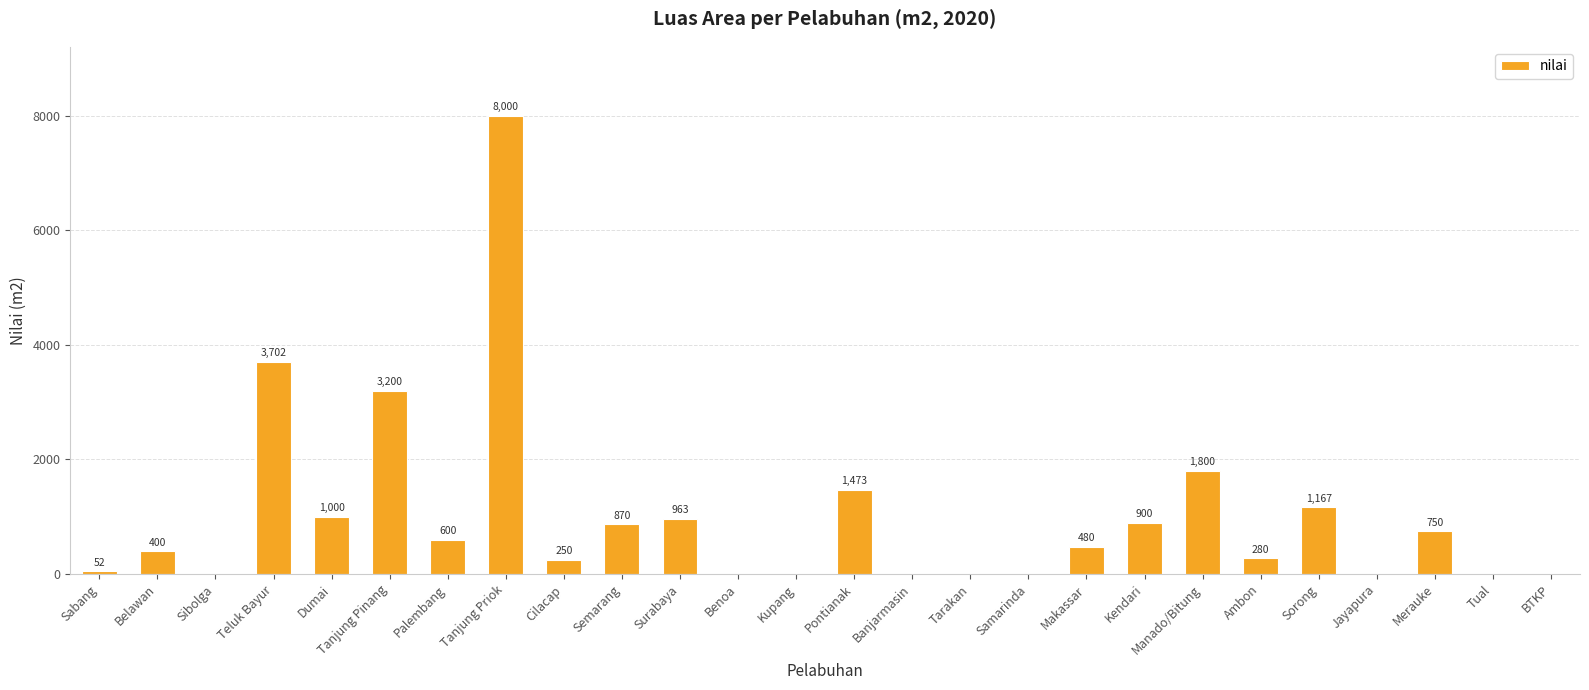

The chart shows a value of 250 at Cilacap. True or false?

True